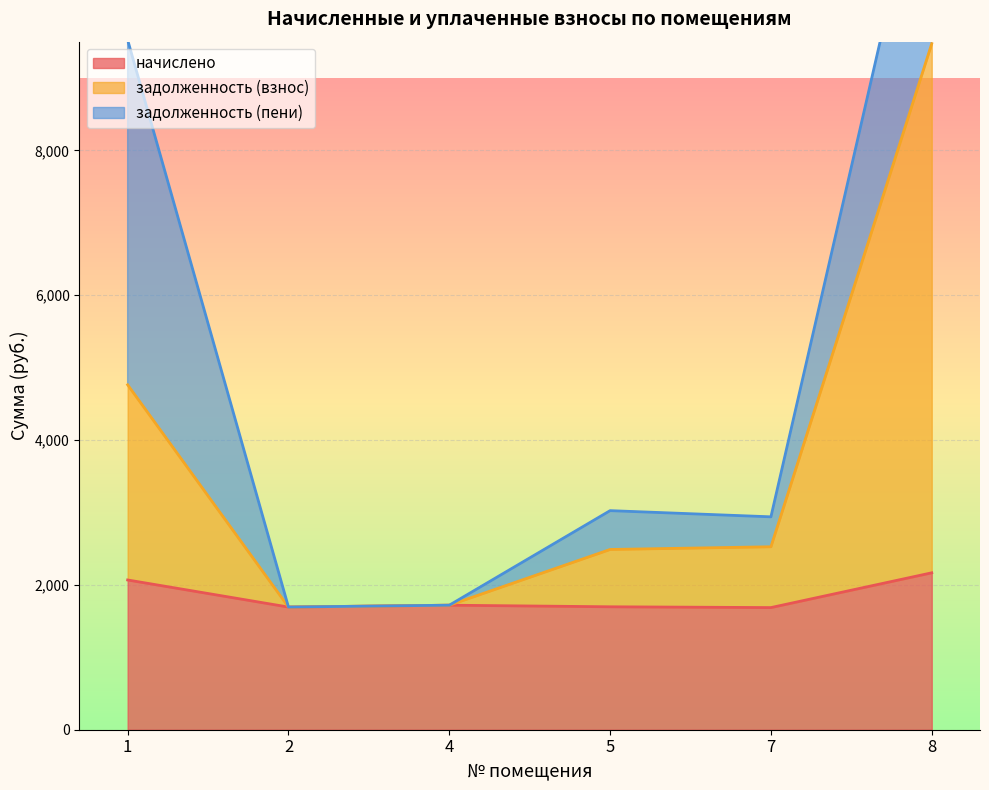

Rank the categories by задолженность (взнос) value from highest to lowest.

8, 1, 7, 5, 4, 2